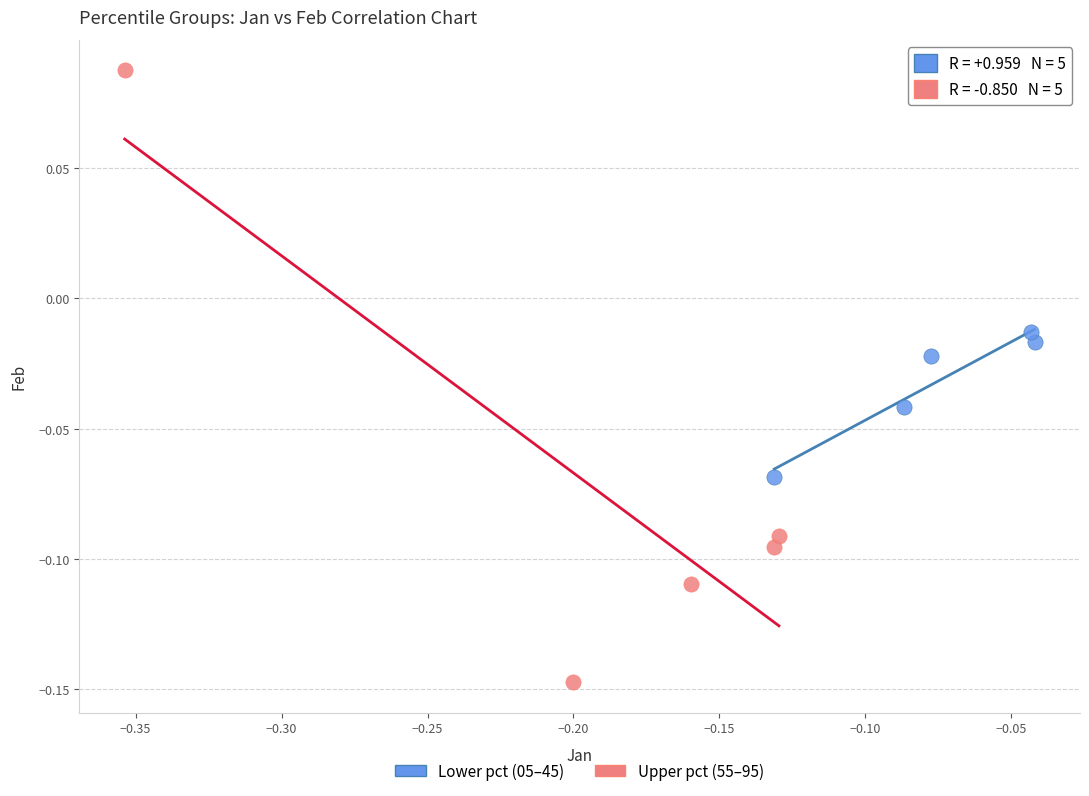

Which series contains the lowest Y value?

Upper pct (55–95)